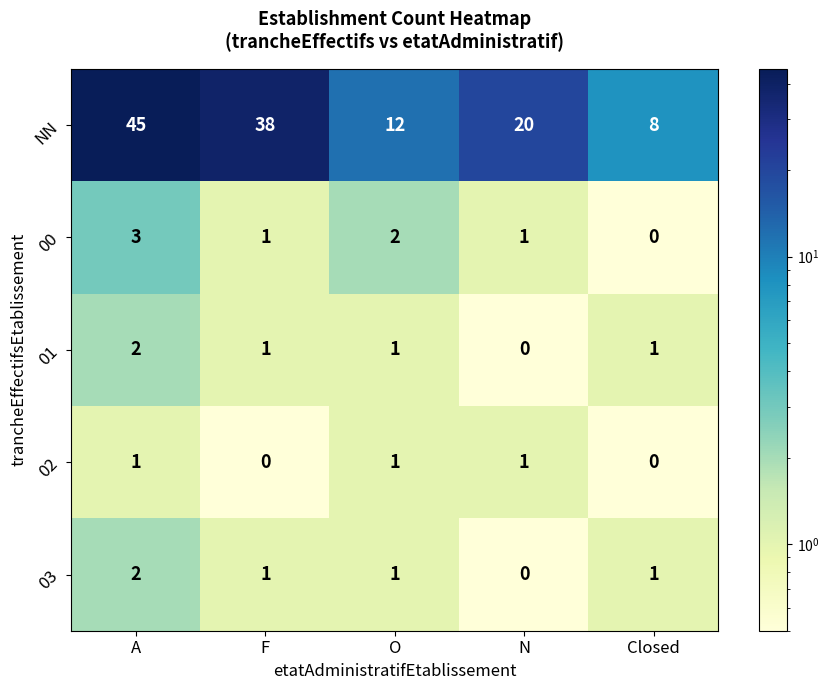

Reading left to right, transcribe all the data shown in this chart.

NN: A=45	F=38	O=12	N=20	Closed=8
00: A=3	F=1	O=2	N=1	Closed=0
01: A=2	F=1	O=1	N=0	Closed=1
02: A=1	F=0	O=1	N=1	Closed=0
03: A=2	F=1	O=1	N=0	Closed=1